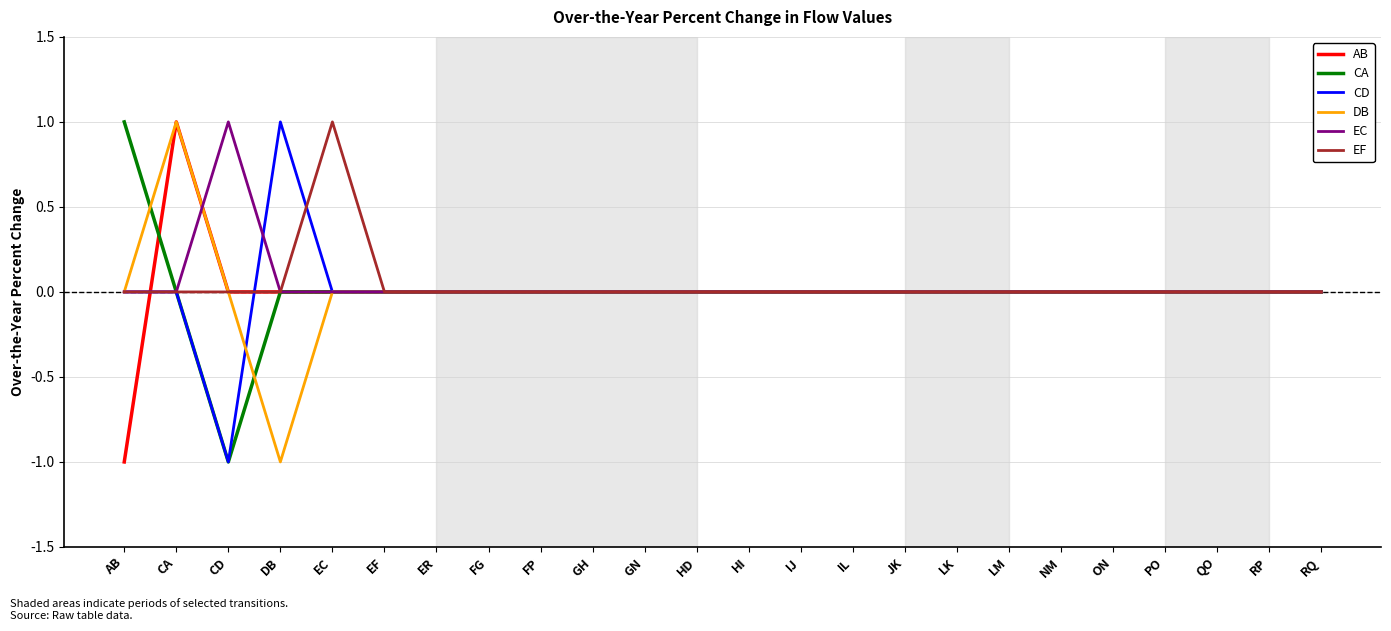

What position from the right is FP?

16